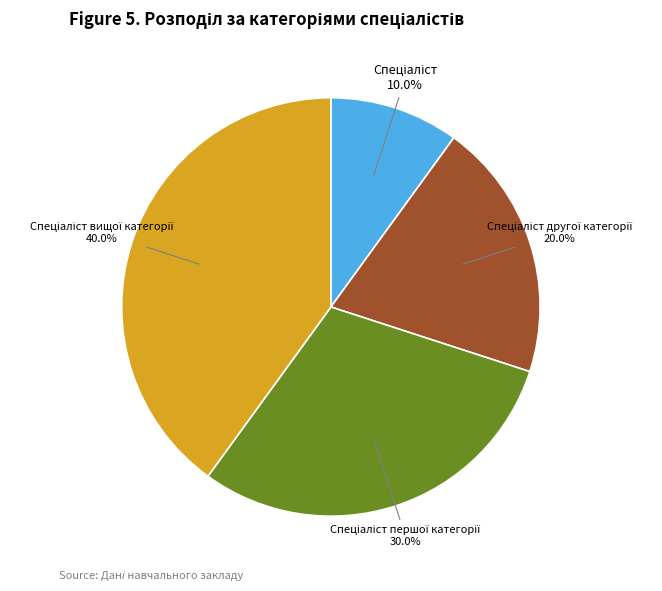

How many segments does this pie chart have?

4